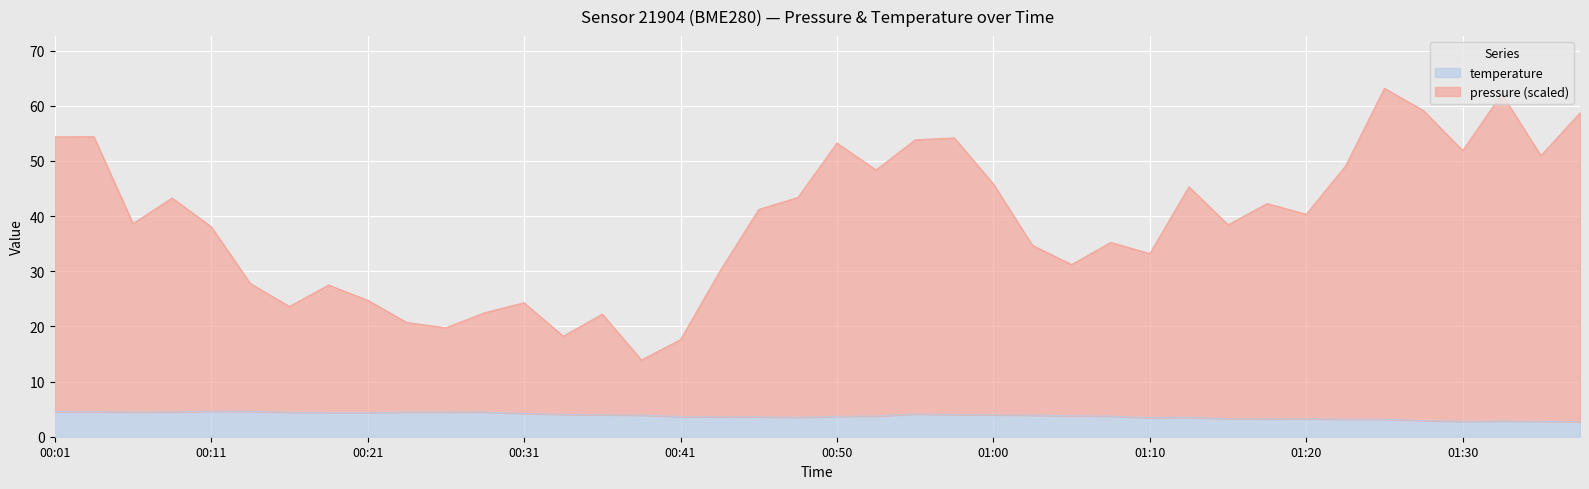

What is the sum of the temperature values at 00:11 and 00:58?

8.6